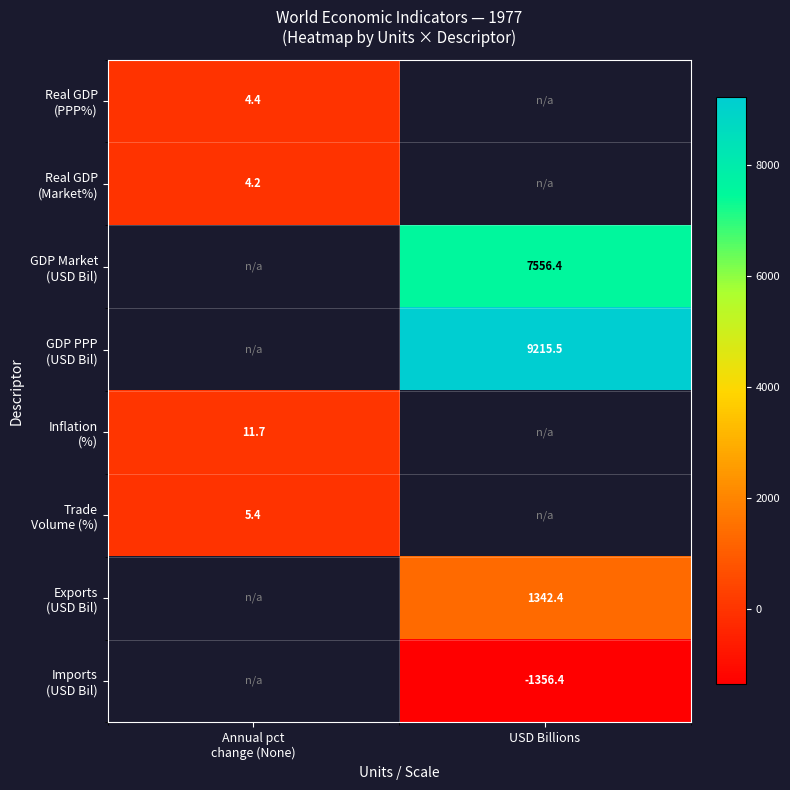

Between USD Billions and Annual pct
change (None), which is larger?

Annual pct
change (None)